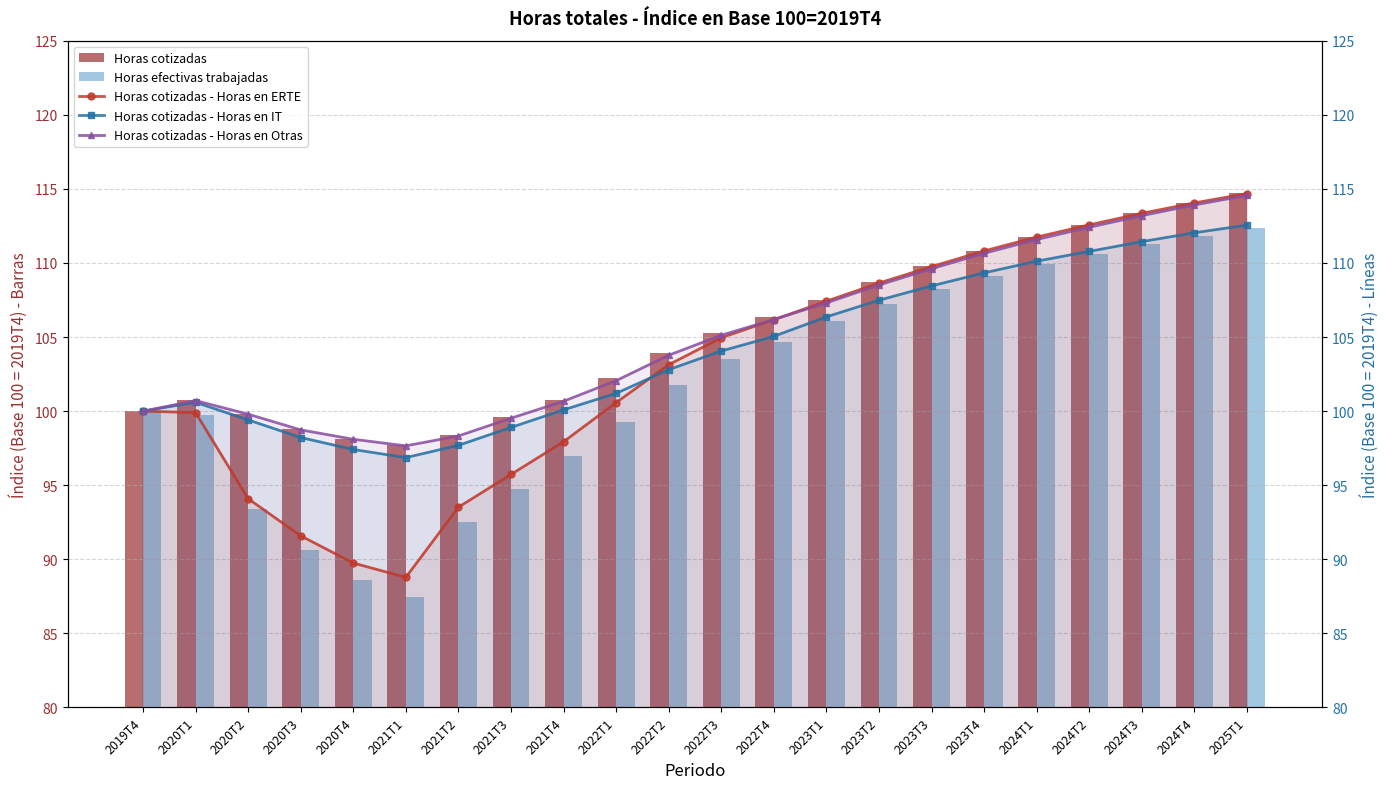

Reading left to right, extract all data points from this chart.

Horas cotizadas: 100.0	100.7	99.8	98.8	98.1	97.7	98.4	99.6	100.8	102.2	103.9	105.3	106.4	107.5	108.7	109.8	110.8	111.8	112.6	113.4	114.1	114.7
Horas efectivas trabajadas: 100.0	99.7	93.4	90.7	88.6	87.5	92.5	94.7	97.0	99.3	101.8	103.5	104.7	106.1	107.3	108.2	109.1	109.9	110.6	111.3	111.8	112.3
Horas cotizadas - Horas en ERTE: 100.0	99.9	94.1	91.6	89.7	88.8	93.5	95.7	97.9	100.6	103.1	105.0	106.2	107.4	108.6	109.8	110.8	111.7	112.6	113.4	114.1	114.7
Horas cotizadas - Horas en IT: 100.0	100.6	99.4	98.2	97.4	96.9	97.7	98.9	100.1	101.2	102.8	104.1	105.0	106.4	107.5	108.5	109.3	110.1	110.8	111.4	112.0	112.6
Horas cotizadas - Horas en Otras: 100.0	100.7	99.8	98.7	98.1	97.7	98.3	99.5	100.7	102.1	103.8	105.1	106.2	107.3	108.5	109.6	110.7	111.6	112.4	113.2	113.9	114.6